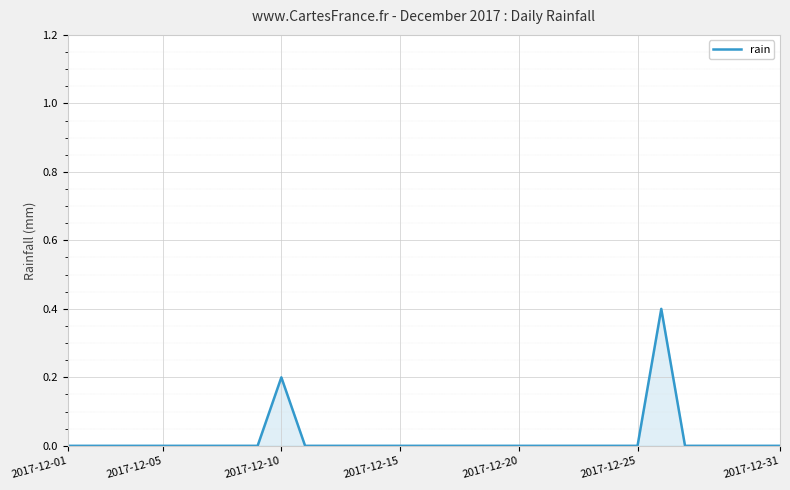

Reading right to left, list all the values displayed in this chart.

0.0	0.0	0.0	0.0	0.0	0.4	0.0	0.0	0.0	0.0	0.0	0.0	0.0	0.0	0.0	0.0	0.0	0.0	0.0	0.0	0.0	0.2	0.0	0.0	0.0	0.0	0.0	0.0	0.0	0.0	0.0